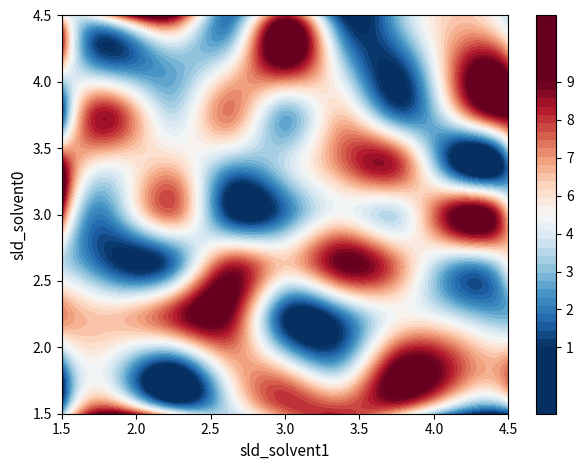

What is the maximum value shown in the chart?

9